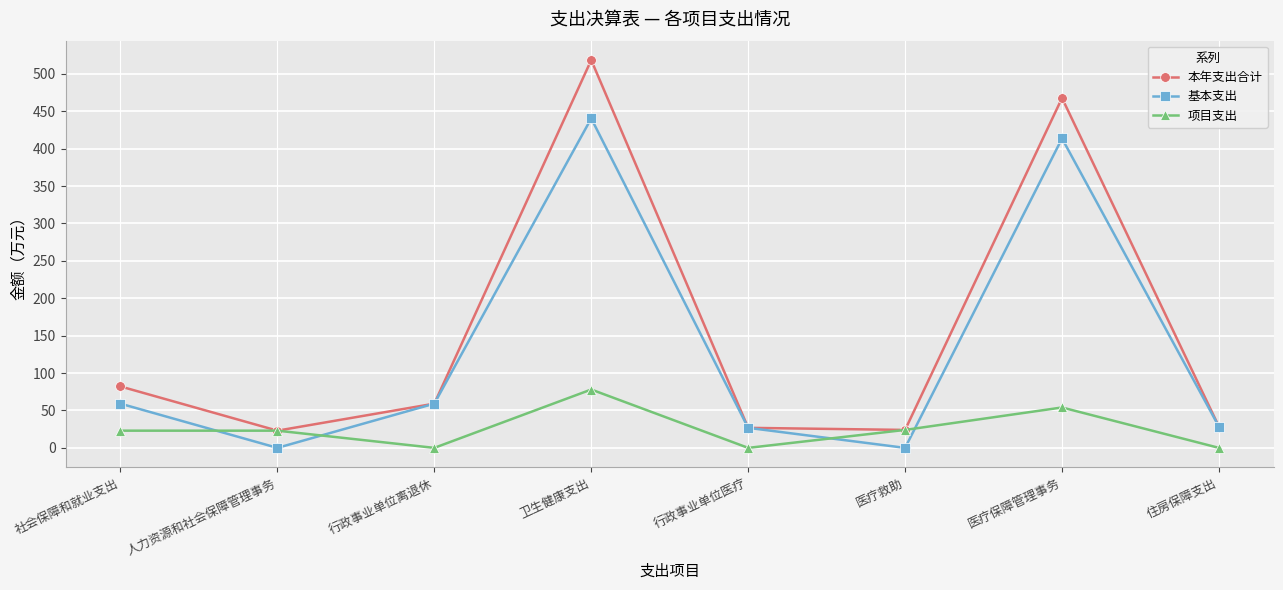

Is the value of 本年支出合计 at 行政事业单位医疗 greater than the value of 基本支出 at 社会保障和就业支出?

No